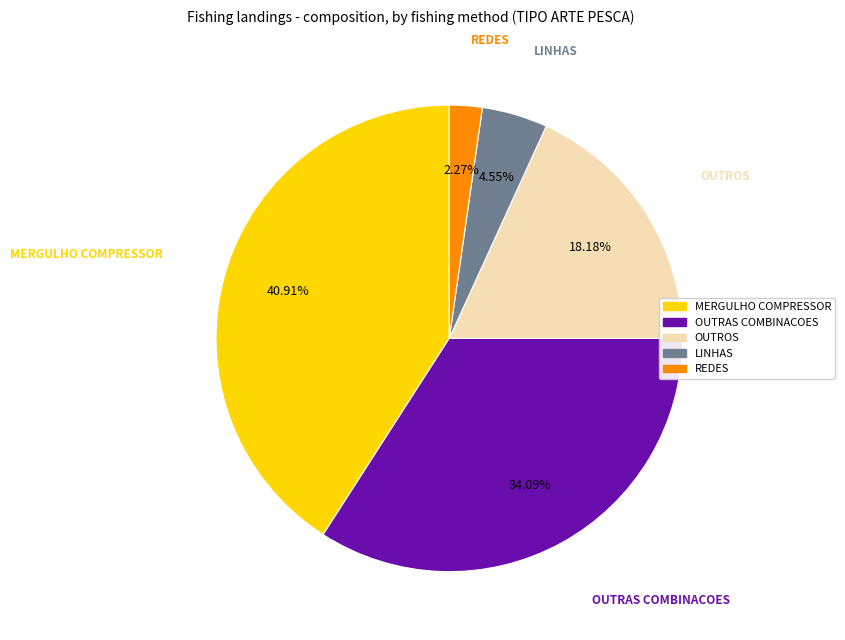

Does any single category account for the majority?

No